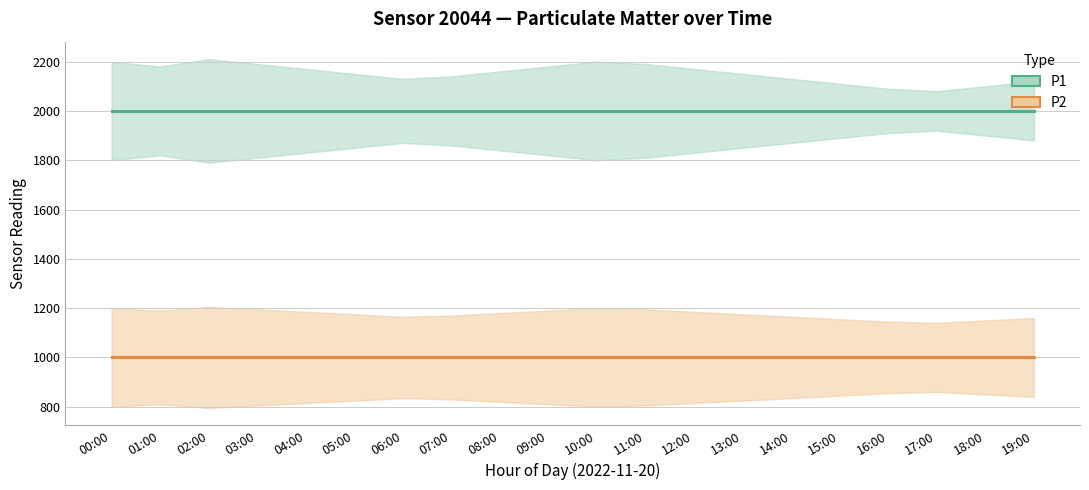

Reading left to right, transcribe all the data shown in this chart.

P1: 00:00=1999.9	01:00=1999.9	02:00=1999.9	03:00=1999.9	04:00=1999.9	05:00=1999.9	06:00=1999.9	07:00=1999.9	08:00=1999.9	09:00=1999.9	10:00=1999.9	11:00=1999.9	12:00=1999.9	13:00=1999.9	14:00=1999.9	15:00=1999.9	16:00=1999.9	17:00=1999.9	18:00=1999.9	19:00=1999.9
P2: 00:00=999.9	01:00=999.9	02:00=999.9	03:00=999.9	04:00=999.9	05:00=999.9	06:00=999.9	07:00=999.9	08:00=999.9	09:00=999.9	10:00=999.9	11:00=999.9	12:00=999.9	13:00=999.9	14:00=999.9	15:00=999.9	16:00=999.9	17:00=999.9	18:00=999.9	19:00=999.9